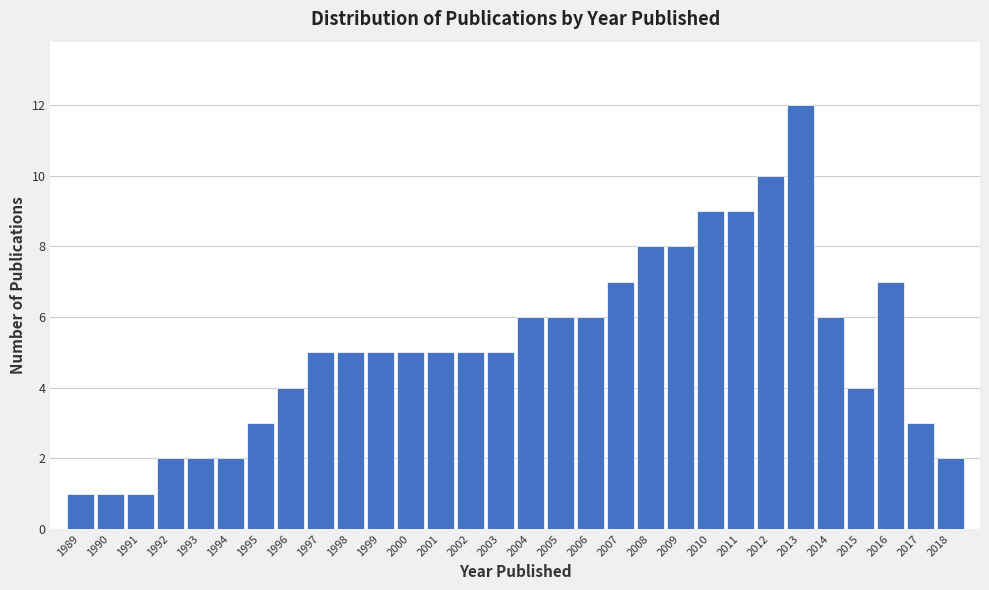

Reading left to right, extract all data points from this chart.

1	1	1	2	2	2	3	4	5	5	5	5	5	5	5	6	6	6	7	8	8	9	9	10	12	6	4	7	3	2